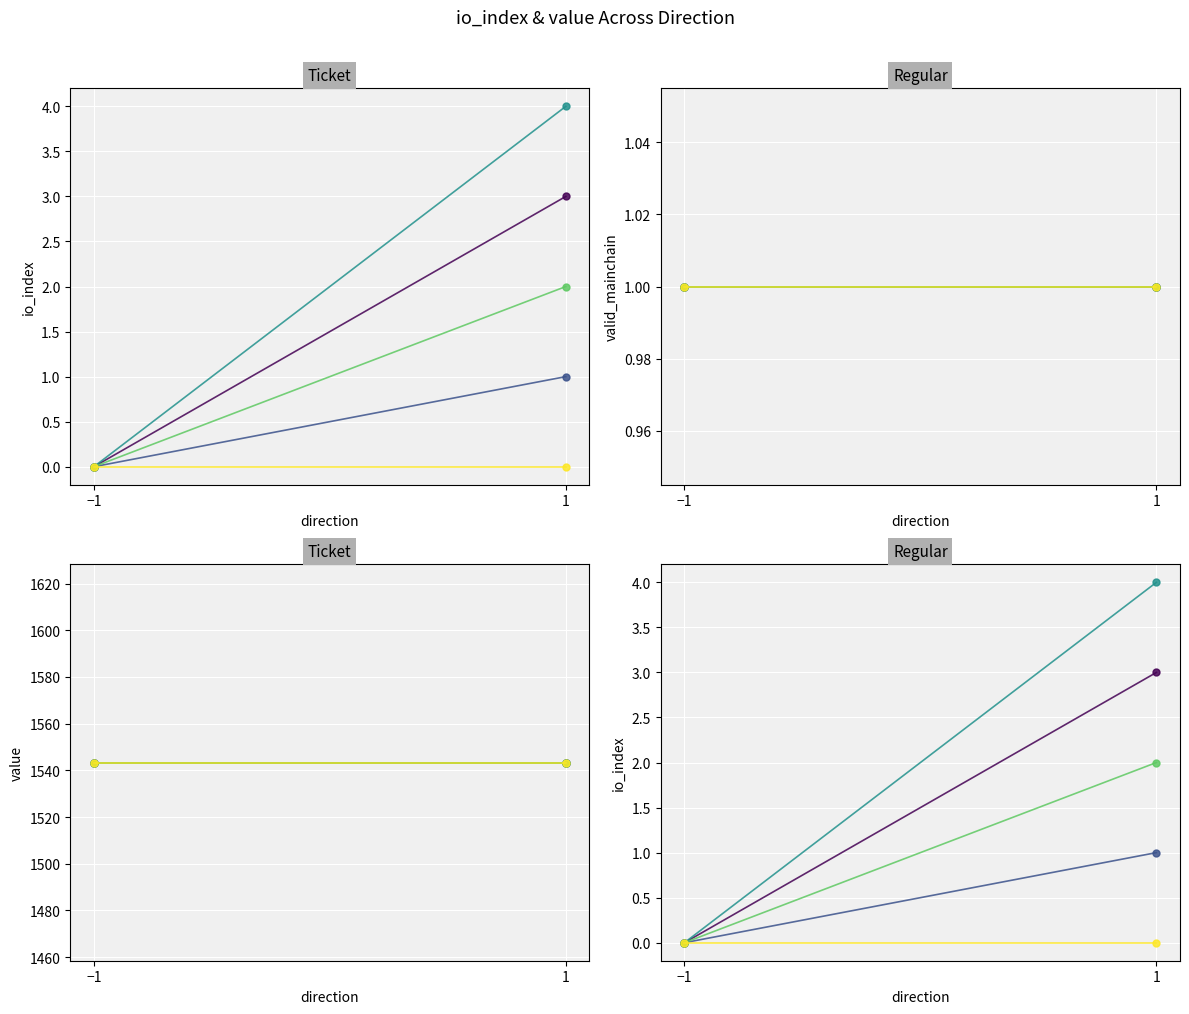

At which label does pair_2 reach its peak?

1